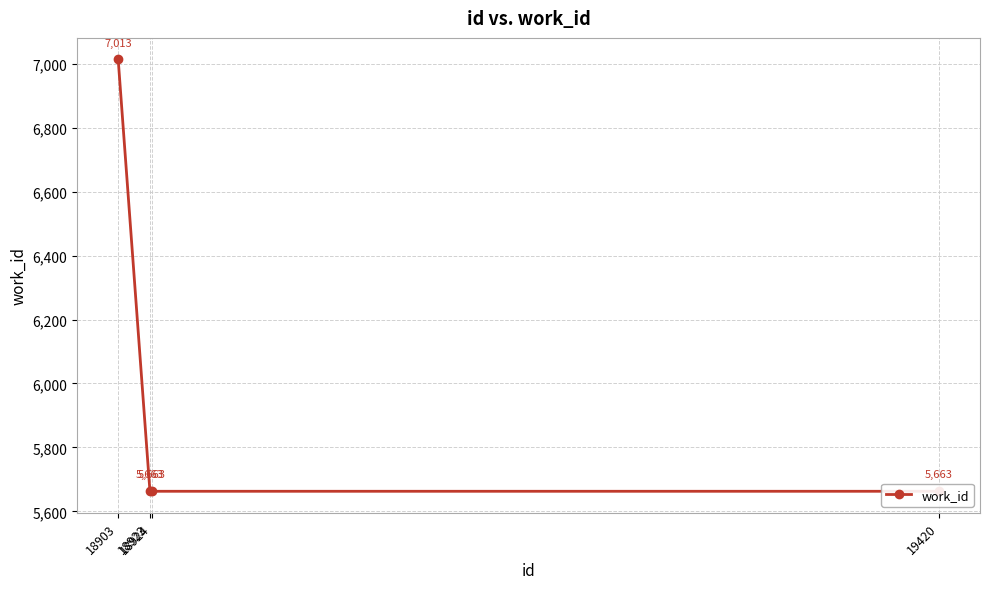

True or false: the data shows 5663 at 18924.

True